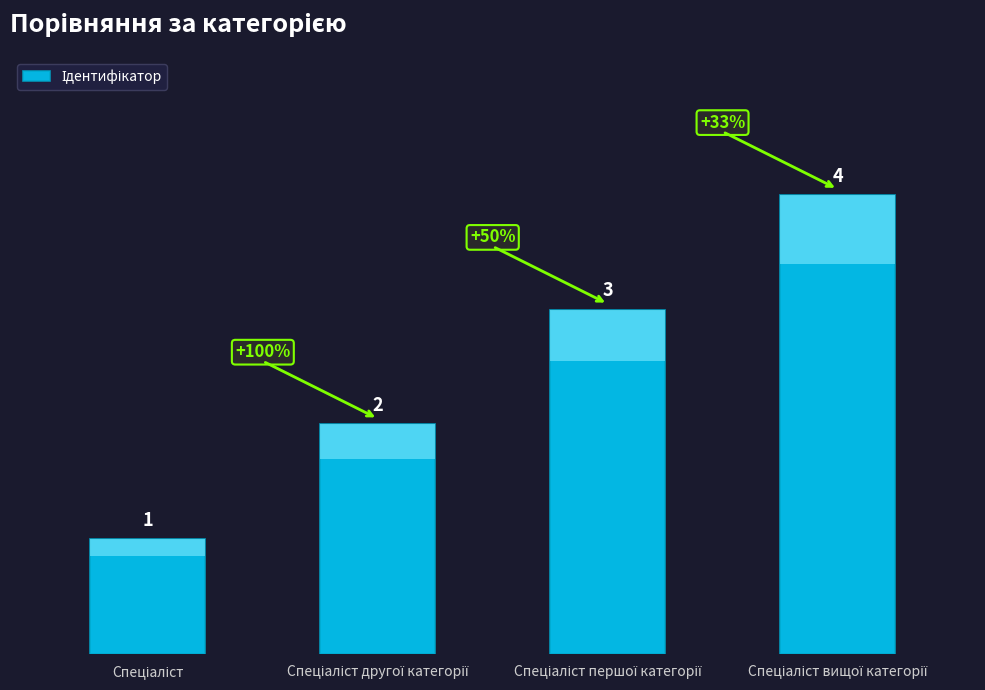

Which label corresponds to the smallest value in the chart?

Спеціаліст